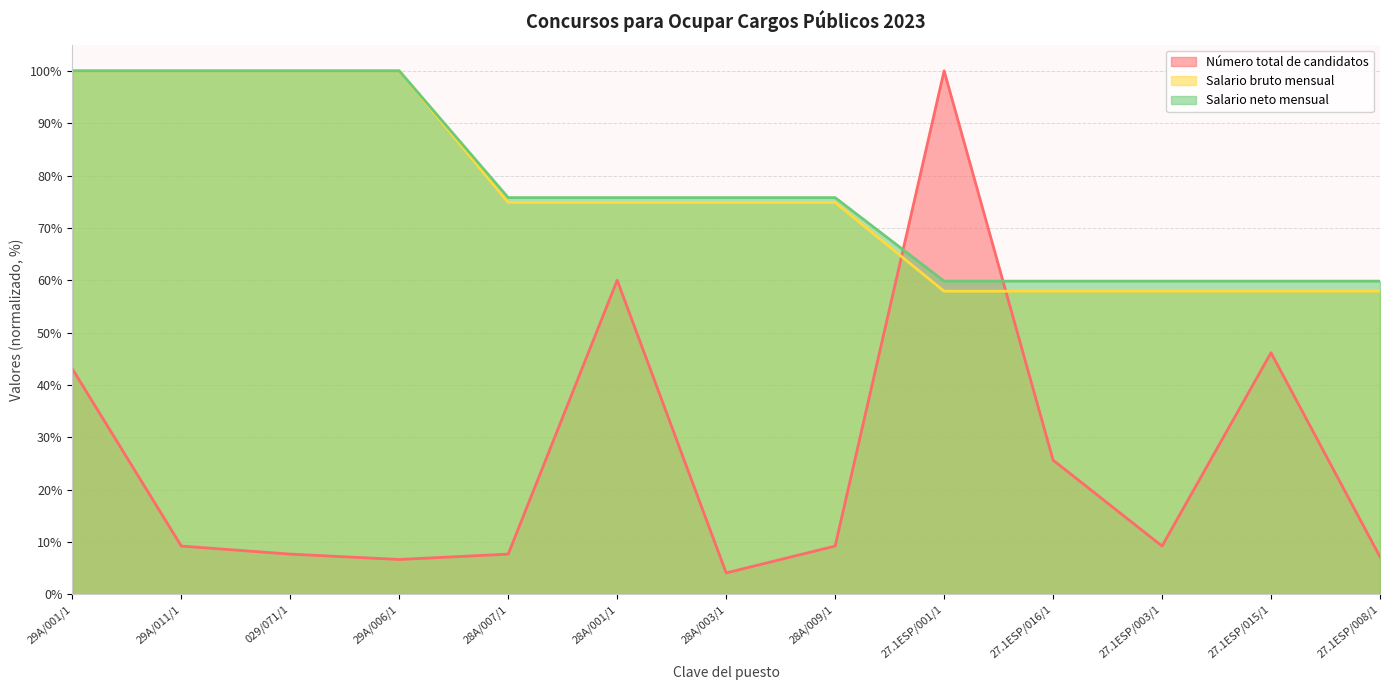

Which category has the lowest value across all series?

28A/003/1